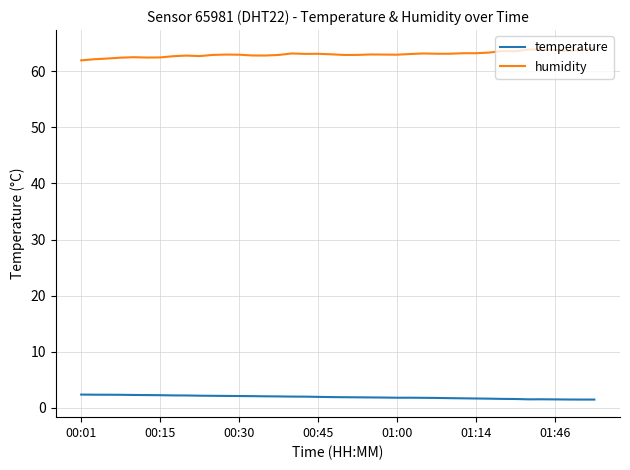

True or false: temperature and humidity intersect in this chart.

False